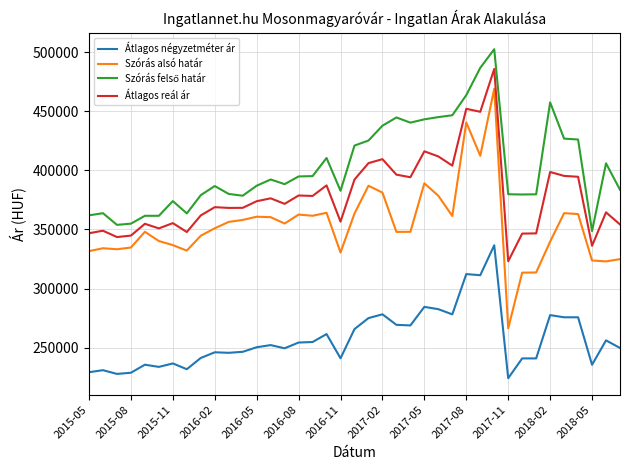

True or false: Átlagos reál ár and Átlagos négyzetméter ár cross at least once.

False